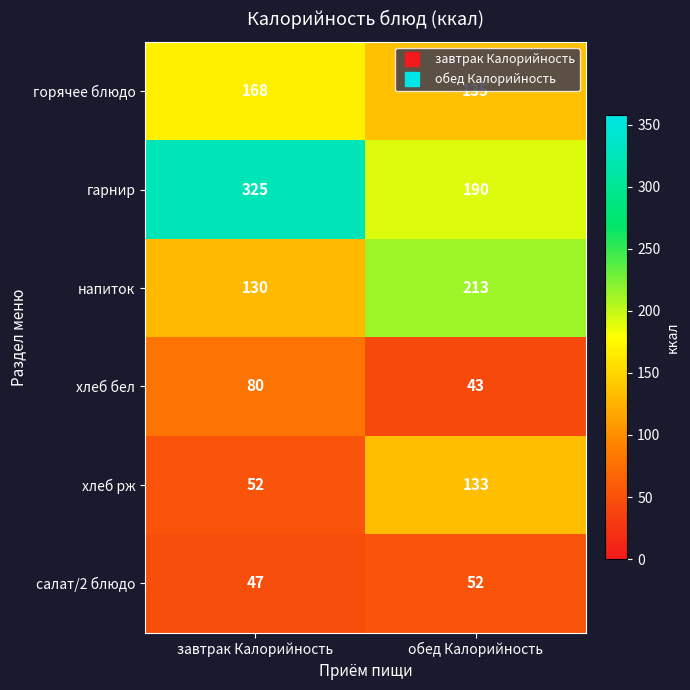

True or false: горячее блюдо has a value of 97 at завтрак Калорийность.

False